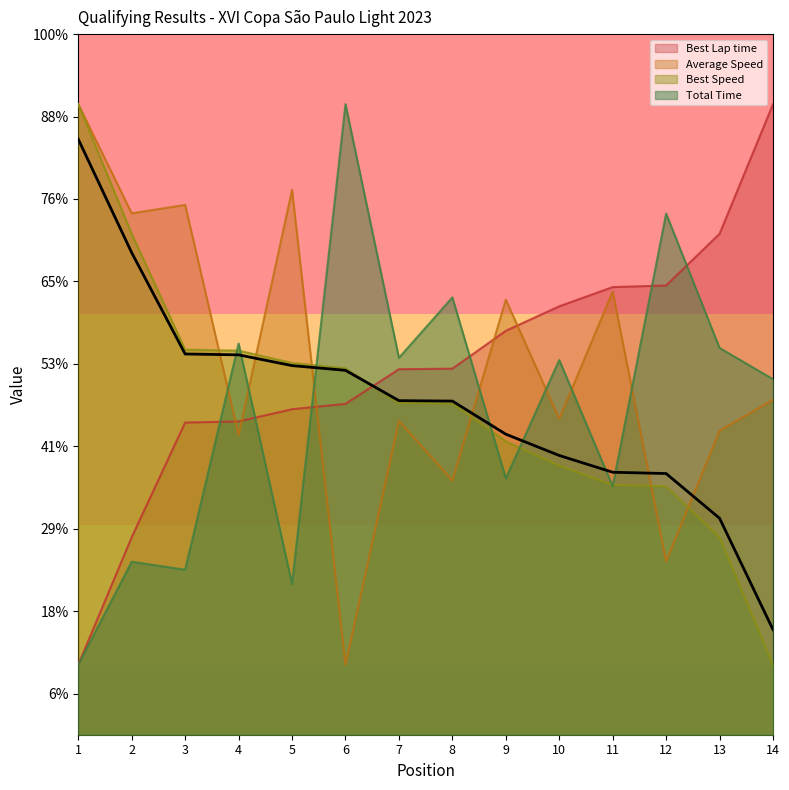

How many lines are shown in the chart?

4